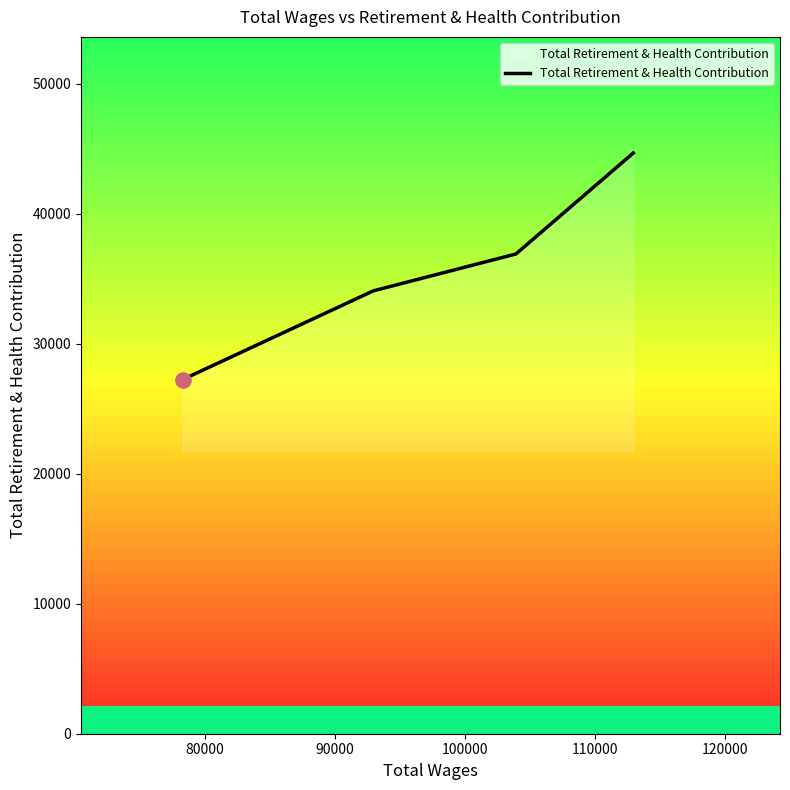

True or false: Total Retirement & Health Contribution has more than 2 points higher than both neighbors.

False